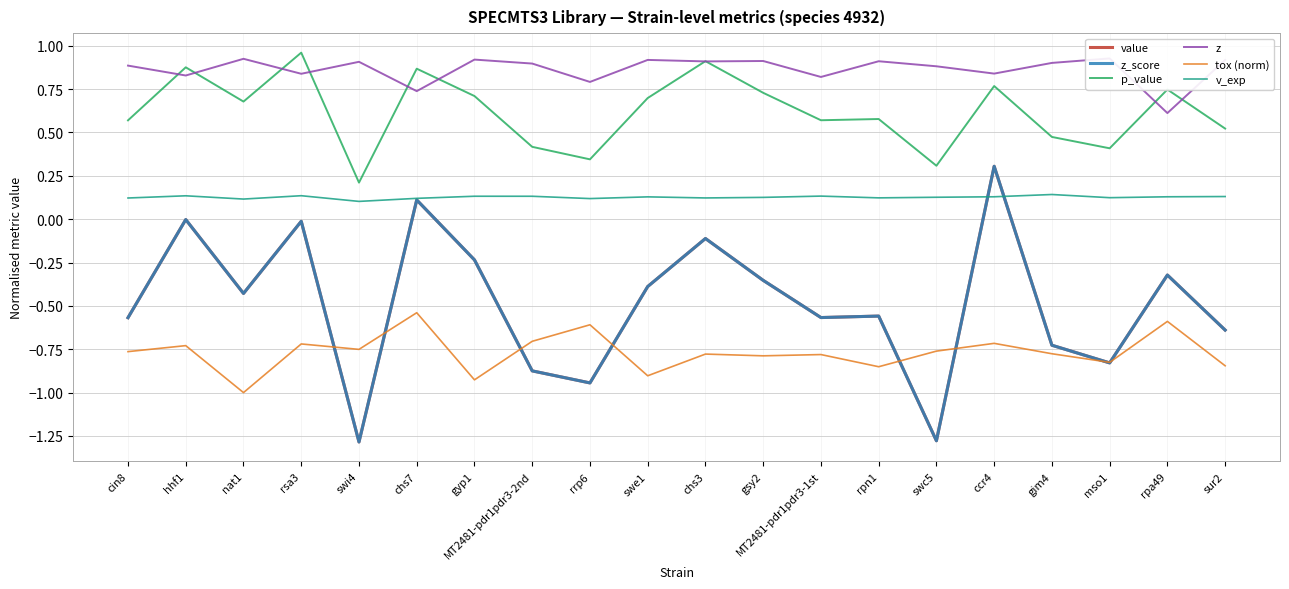

What position from the left is chs7?

6